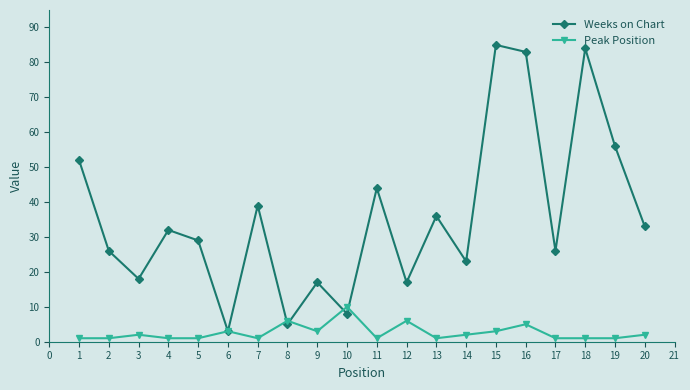

Read the Weeks on Chart value at 10.

8